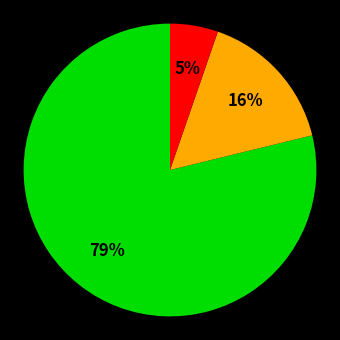

To the nearest percent, what is the difference between the largest and smallest slice percentages?

74%